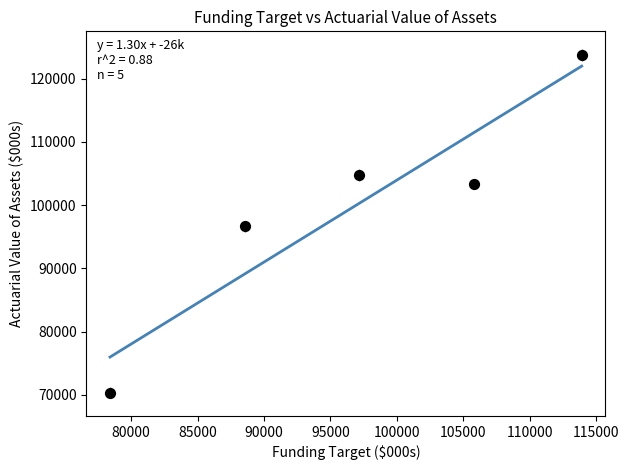

What is the average Y value?

99774